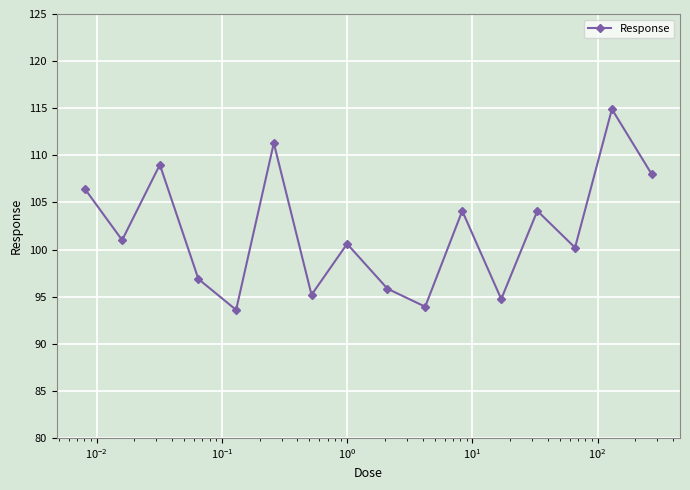

Reading left to right, extract all data points from this chart.

106.4	101.0	109.0	96.9	93.6	111.3	95.2	100.6	95.8	93.9	104.1	94.7	104.1	100.2	114.9	108.0